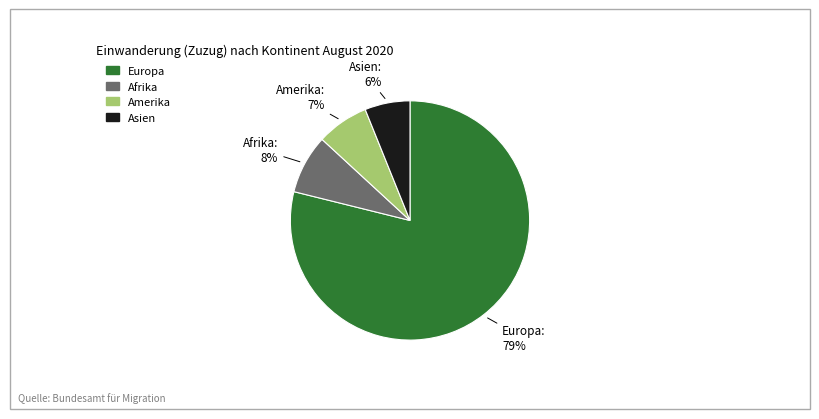

Is there any slice that represents more than half of the pie?

Yes